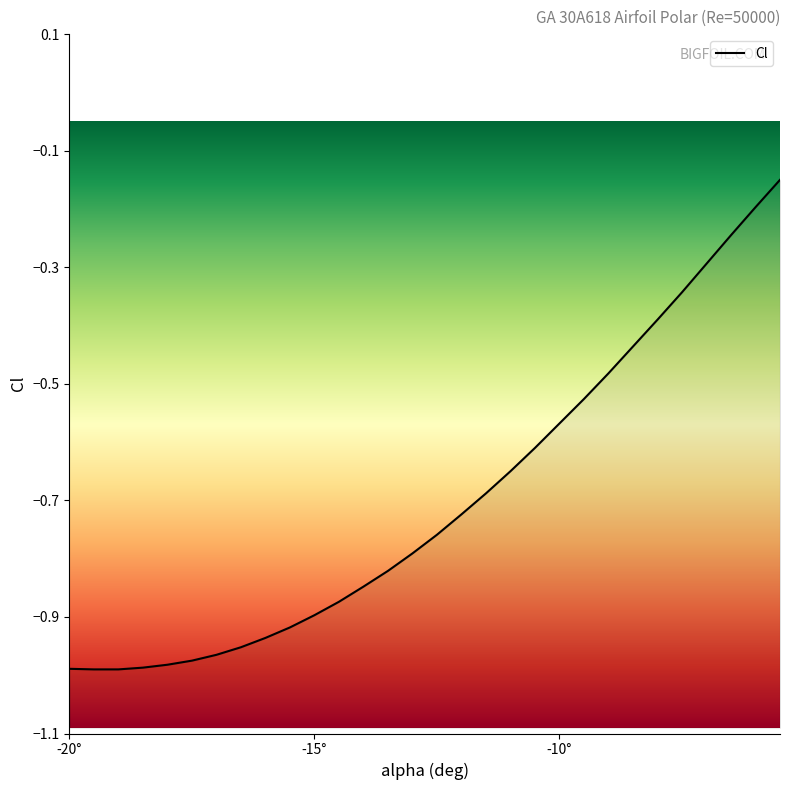

What is the difference between the maximum and second lowest values?

0.8